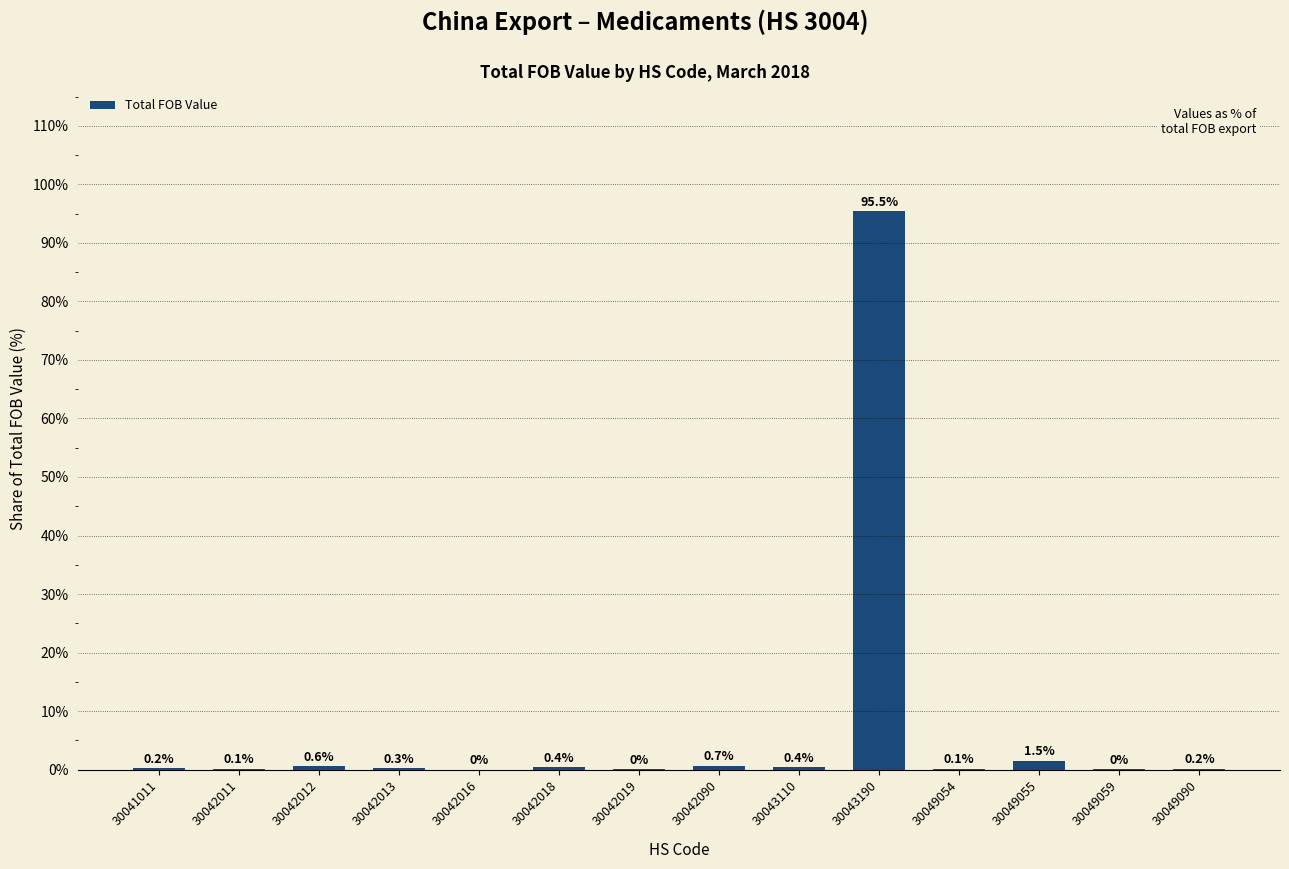

What is the greatest value displayed?

95.5